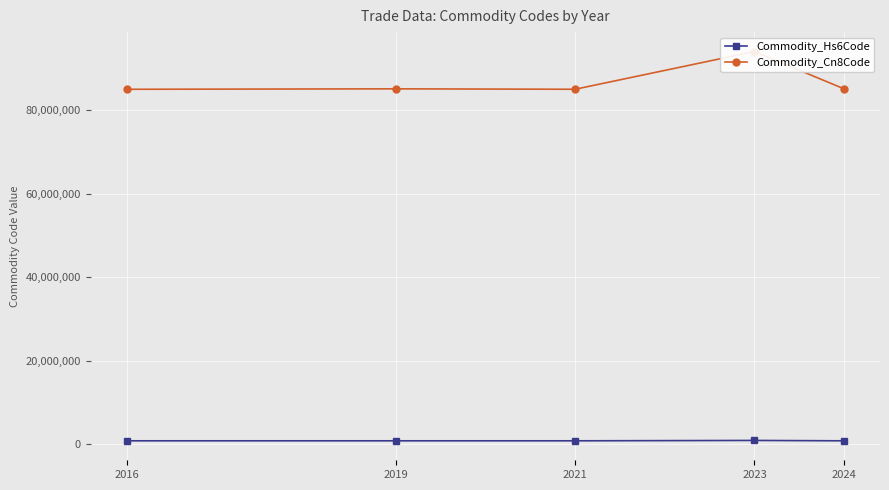

How many lines are shown in the chart?

2